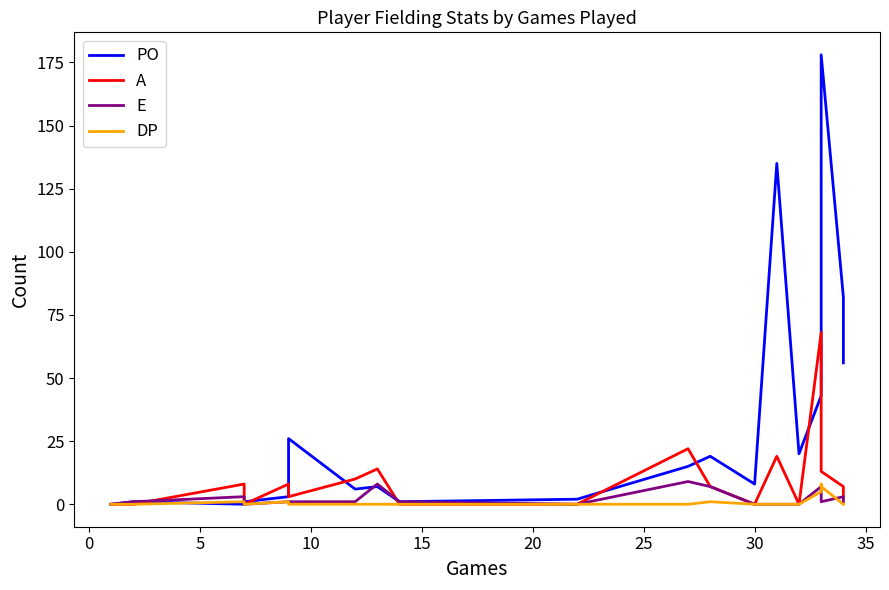

How many lines are shown in the chart?

4